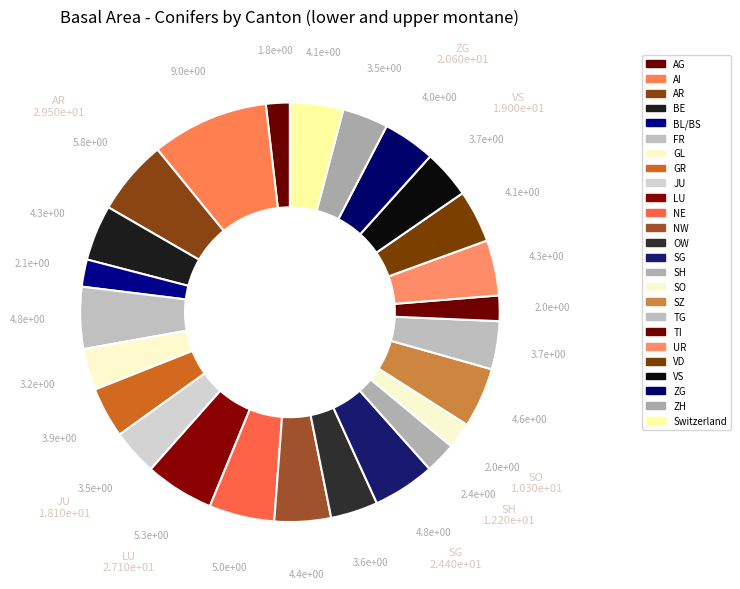

Does FR account for over 50% of the chart?

No